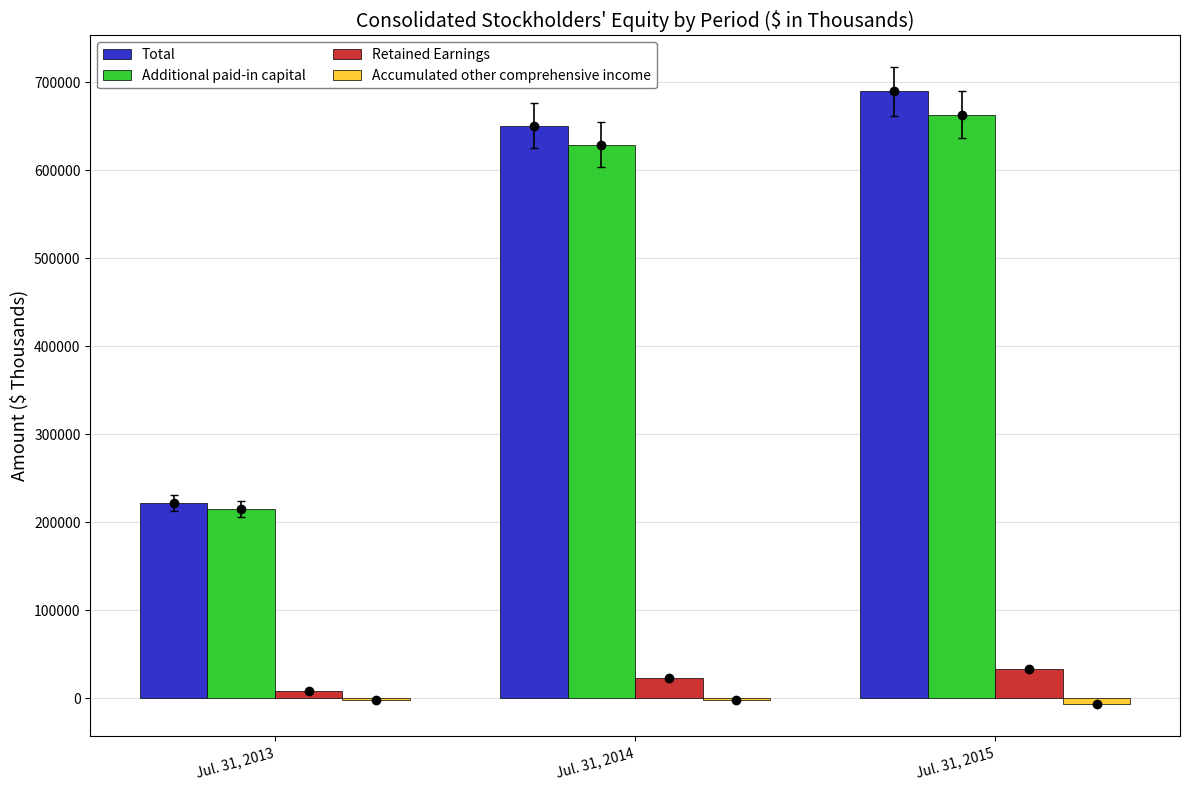

What is the difference between the Additional paid-in capital values at Jul. 31, 2015 and Jul. 31, 2013?

447718